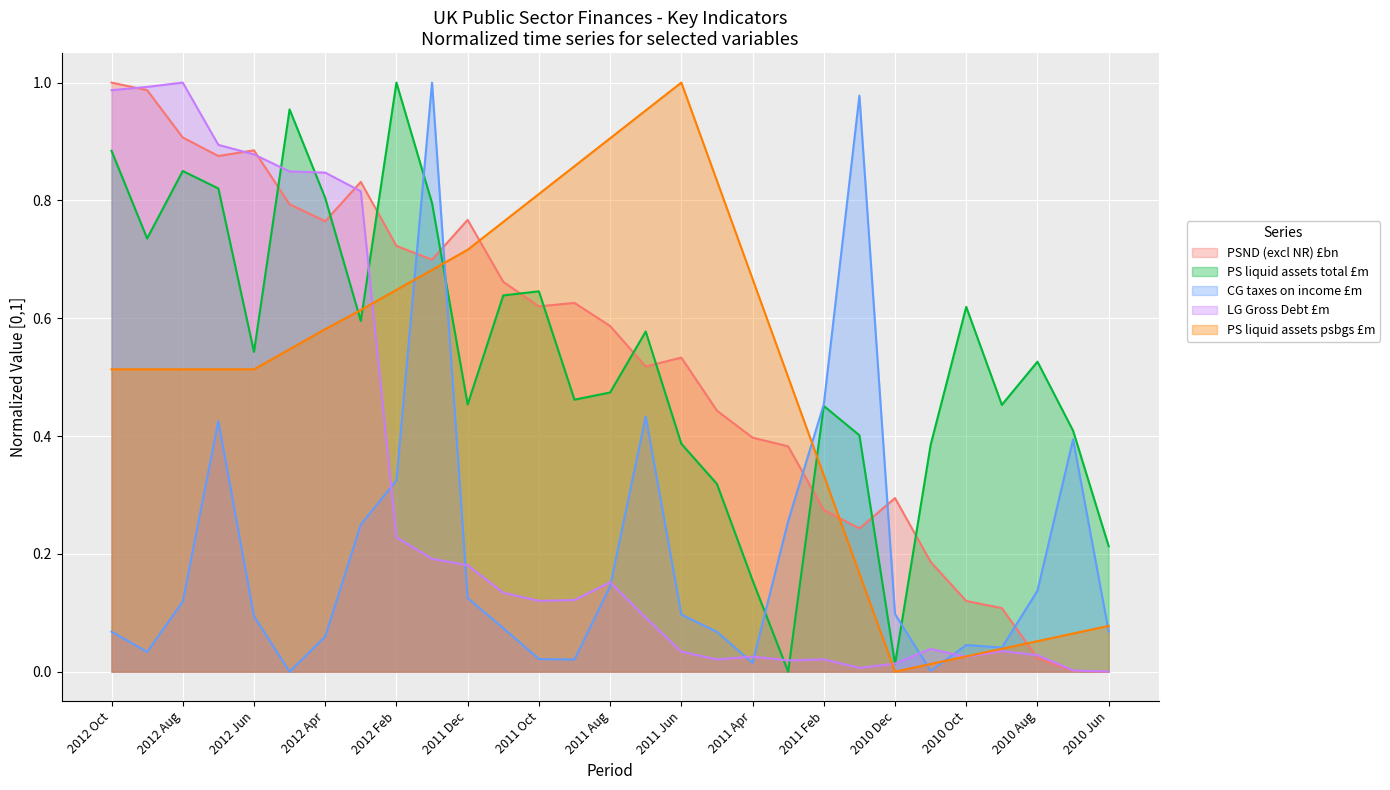

At which label is PS liquid assets total £m closest to 0?

2011 Mar